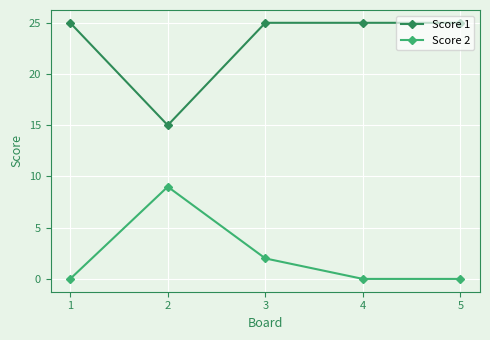

Does the chart have visible grid lines?

Yes